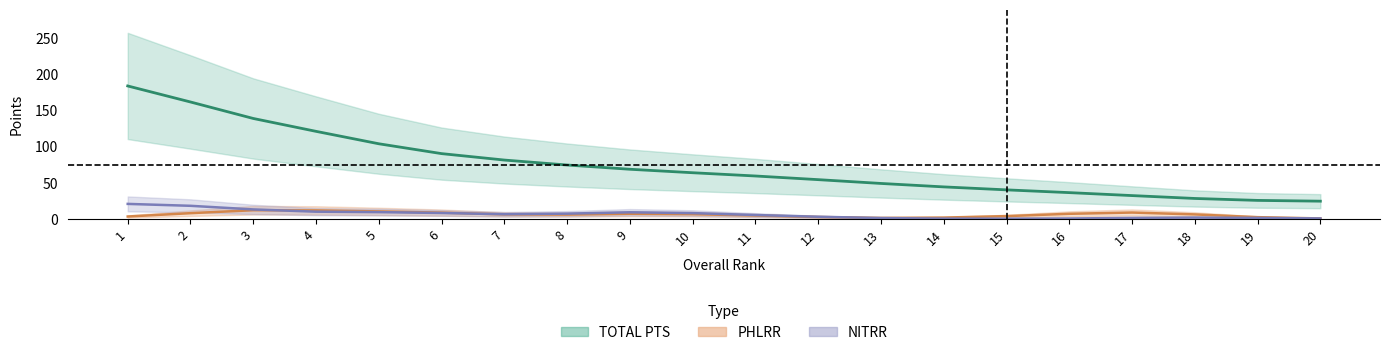

What is the average value of the PHLRR series?

6